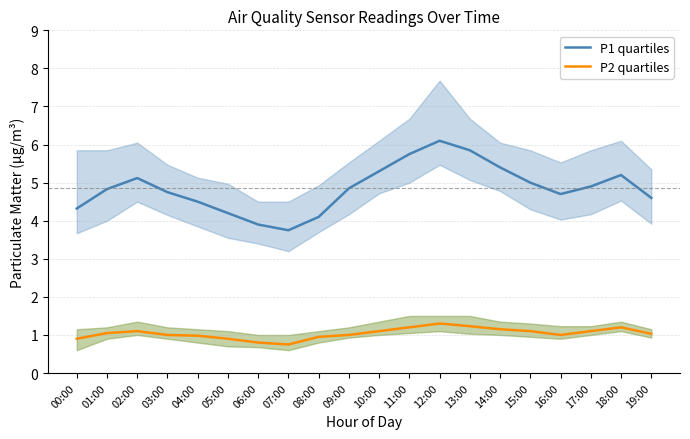

At which label is P2 quartiles closest to 1?

03:00